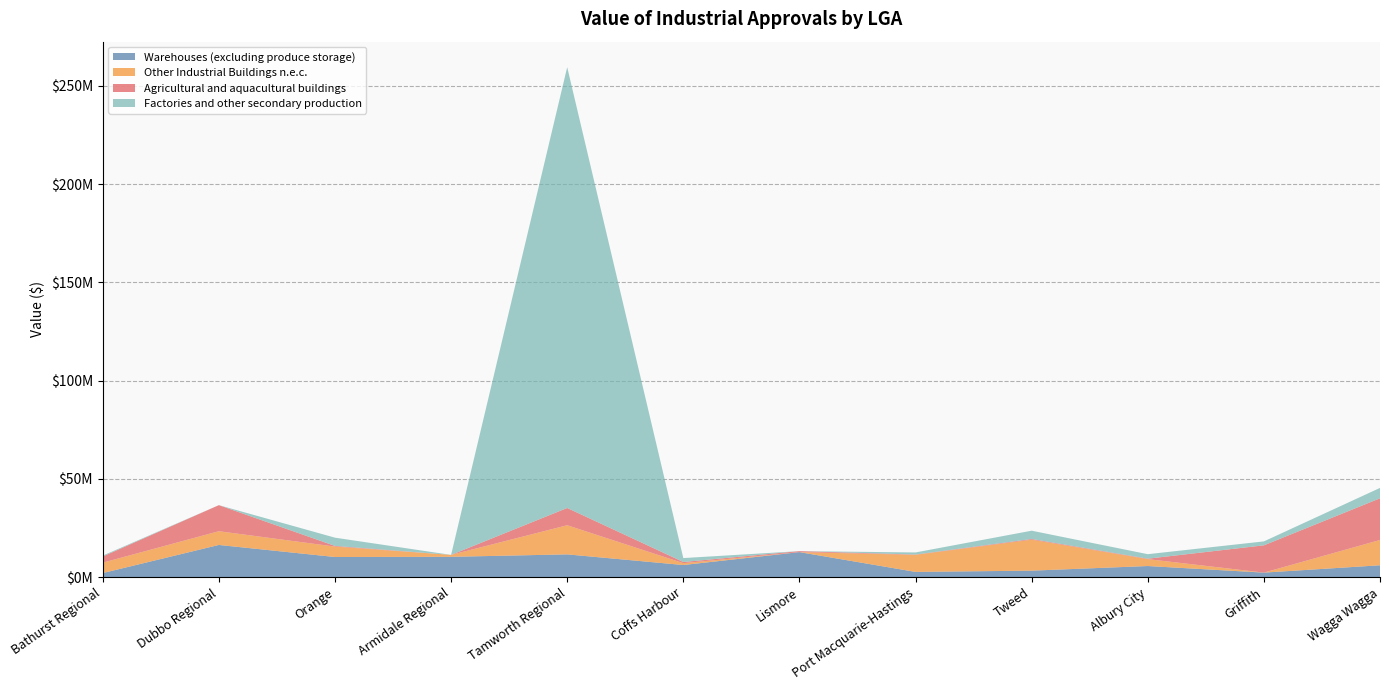

Reading left to right, transcribe all the data shown in this chart.

Warehouses (excluding produce storage): 2060000	16368000	10229000	10330000	11574000	6149000	12718000	2643000	3285000	5636000	2285000	6021000
Other Industrial Buildings n.e.c.: 5288000	6991000	5305000	978000	14822000	945000	0	8680000	15750000	3511000	0	12873000
Agricultural and aquacultural buildings: 3148000	13267000	343000	0	8787000	600000	503000	158000	365000	229000	13892000	21221000
Factories and other secondary production: 446000	0	4197000	0	224382000	1997000	0	1069000	4223000	2292000	2000000	5285000